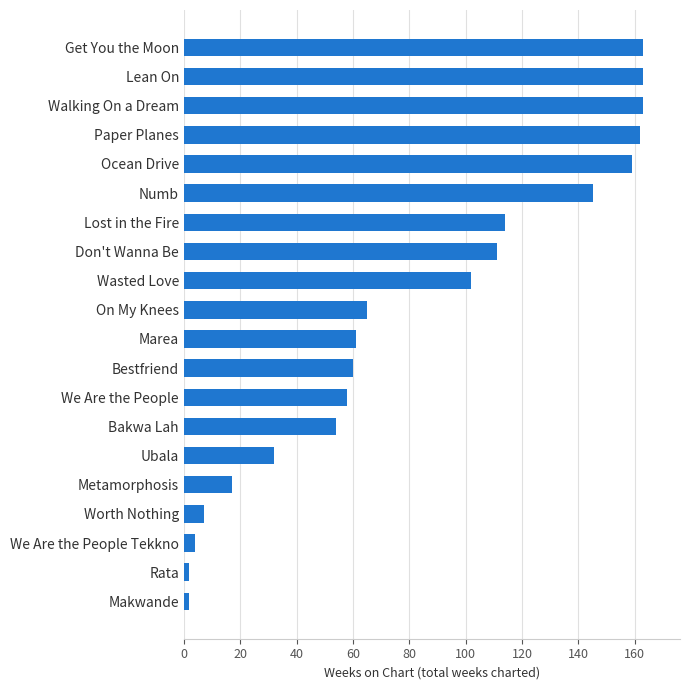

What value does the data have at Paper Planes, to the nearest 50?

150